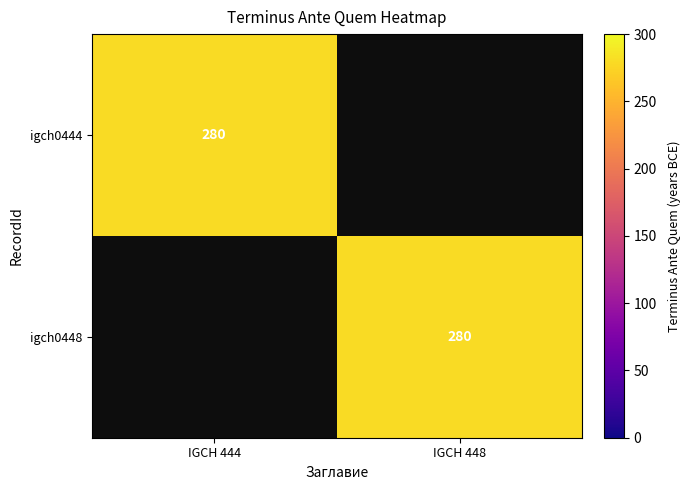

True or false: igch0444 has a value of 280 at IGCH 444.

True